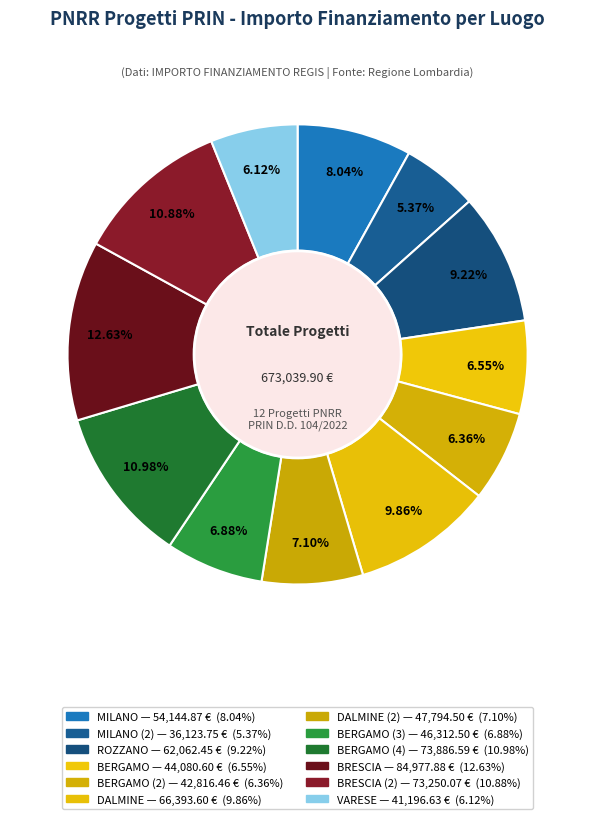

Count the number of slices in the pie.

12